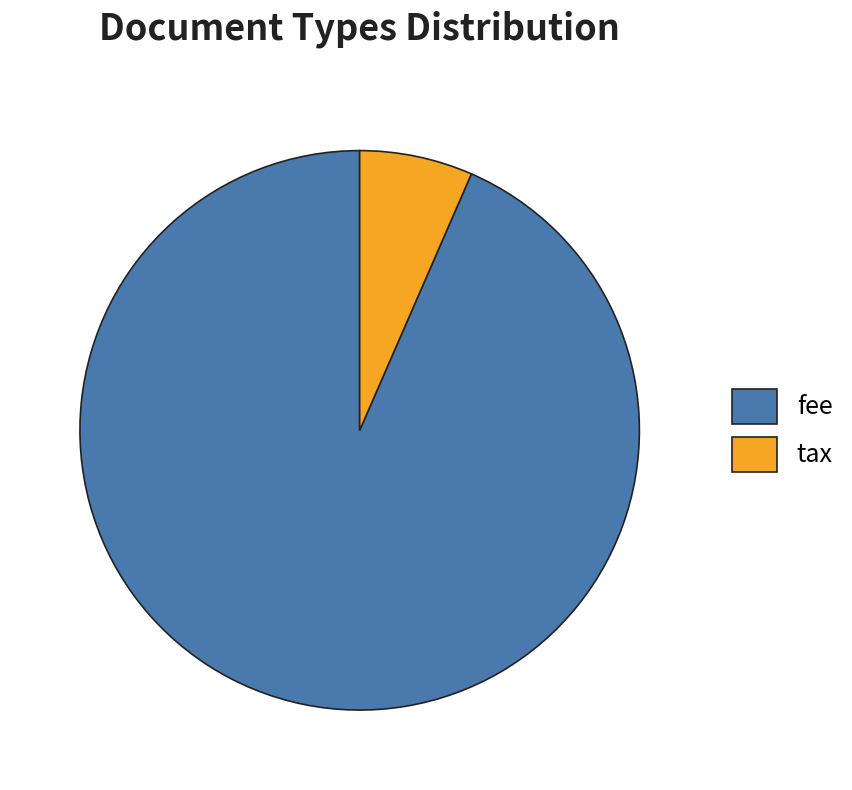

How many segments does this pie chart have?

2